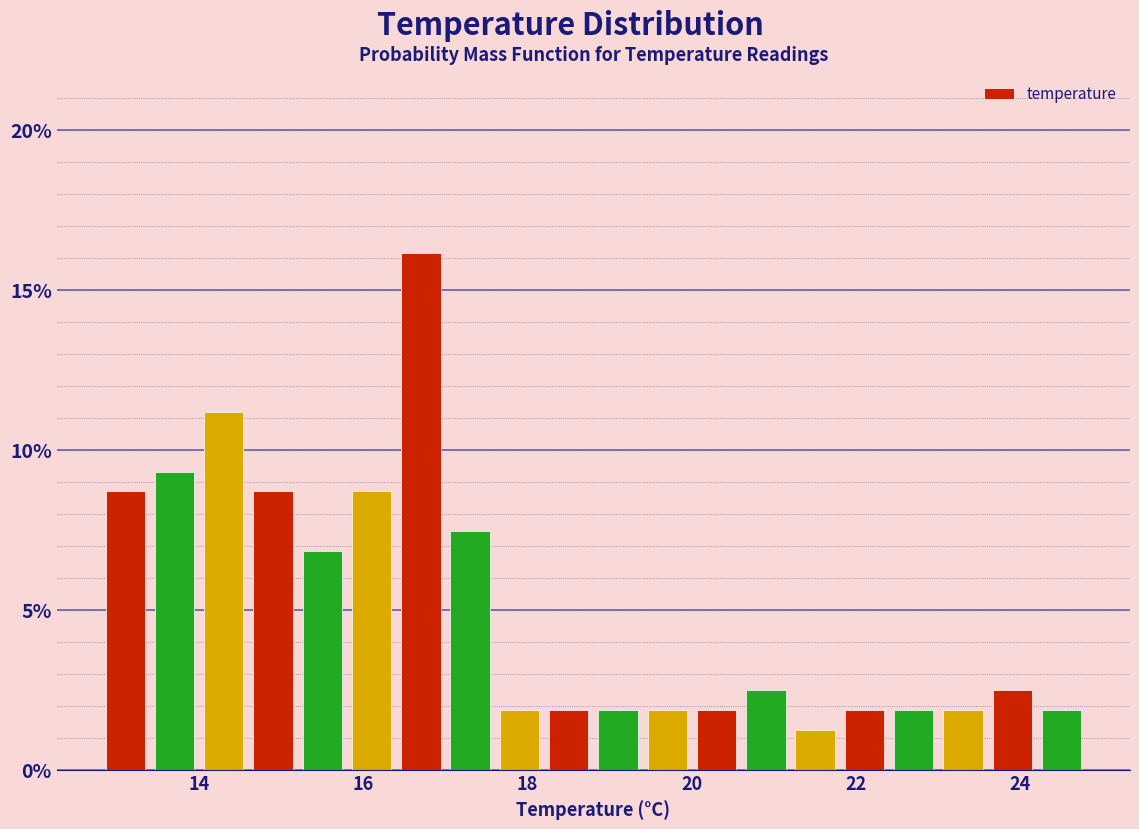

Read against the x-axis, roughly where is the centre of the tallest bar?

16.8